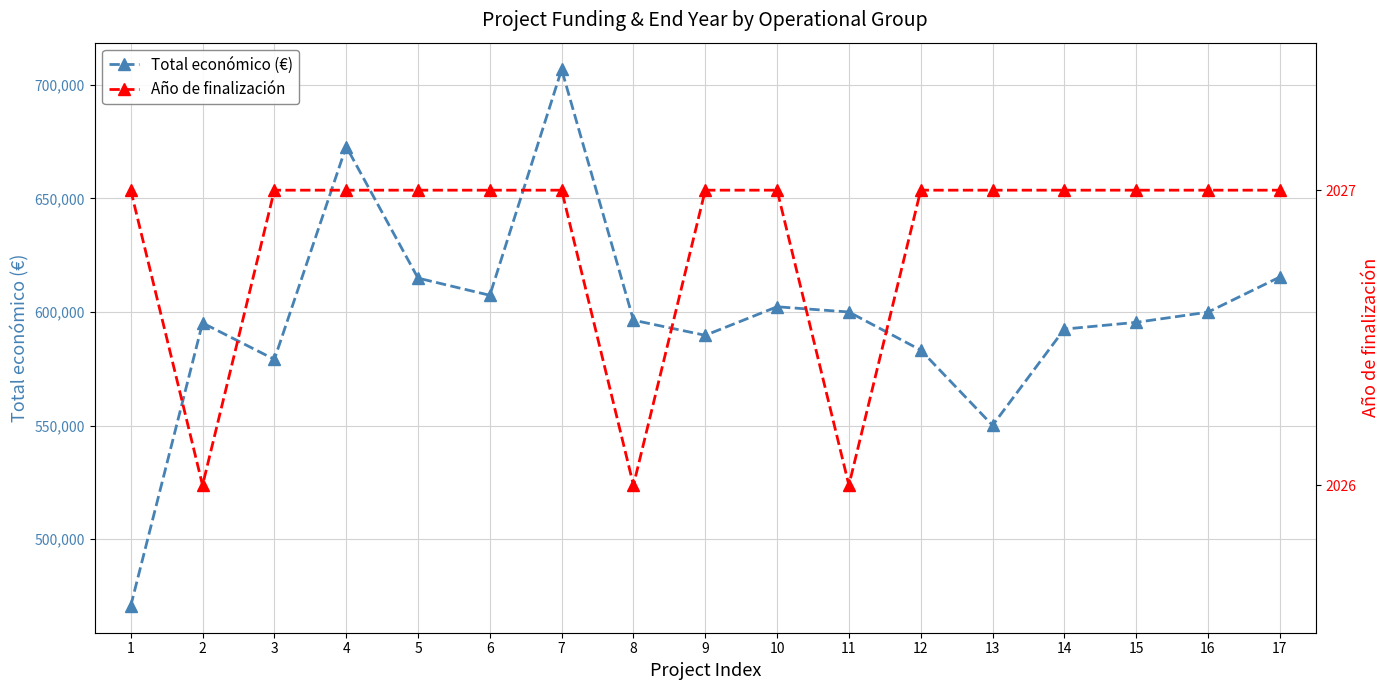

Where is Total económico (€) nearest to the value 588686?

9